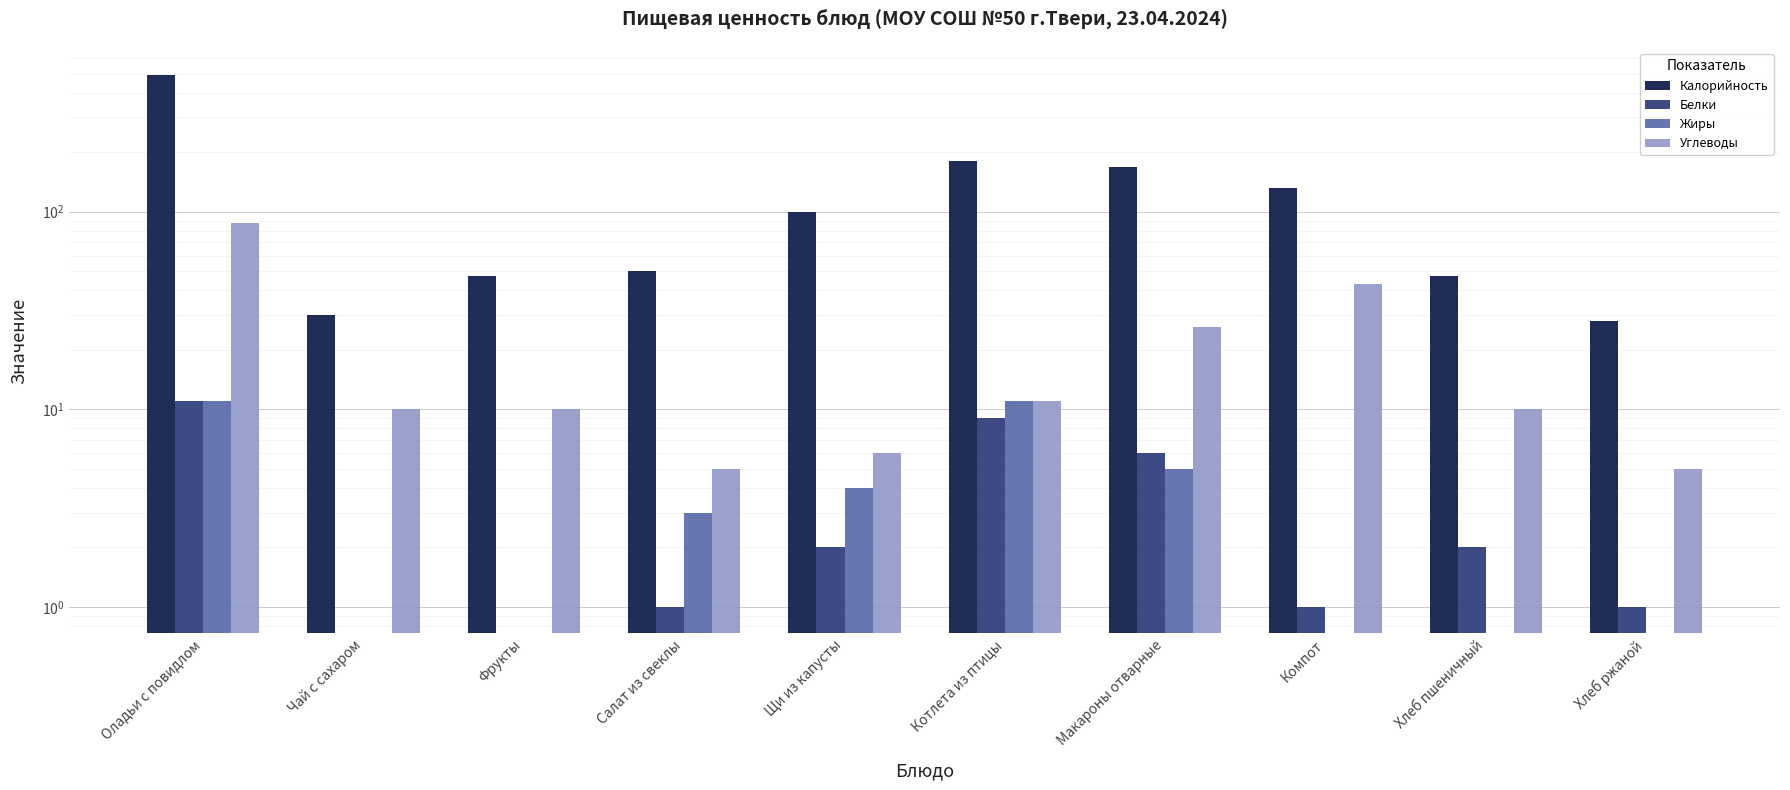

What is the minimum value for Калорийность?

28